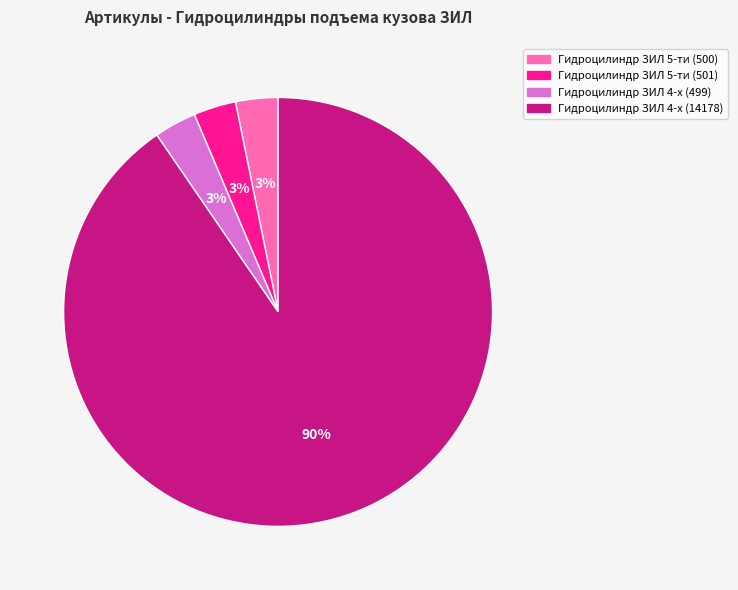

Which slice is the largest?

Гидроцилиндр ЗИЛ 4-х (14178)